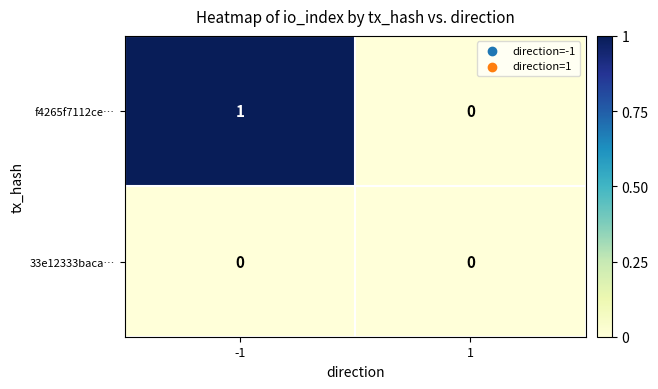

Between -1 and 1, which series saw the biggest shift?

f4265f7112ce…